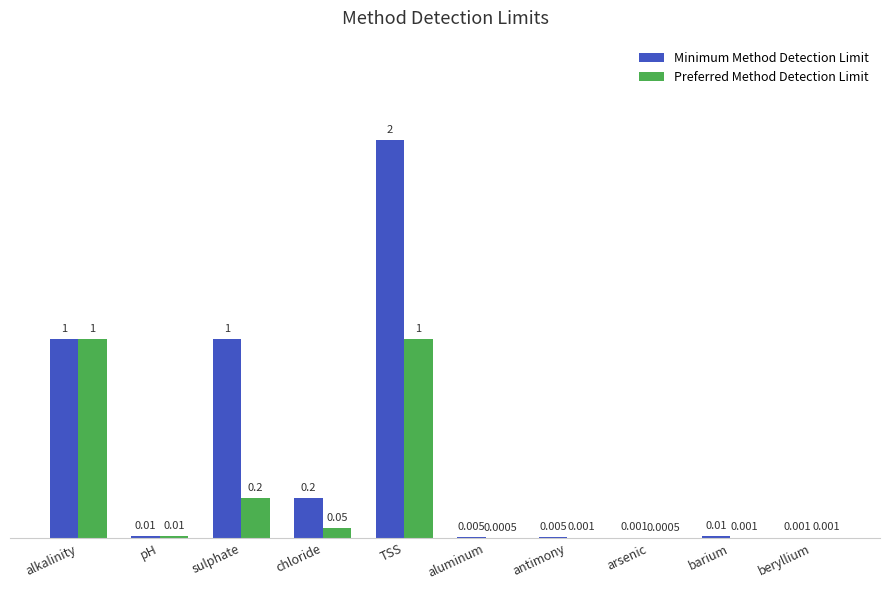

Which series changed the most between sulphate and beryllium?

Minimum Method Detection Limit